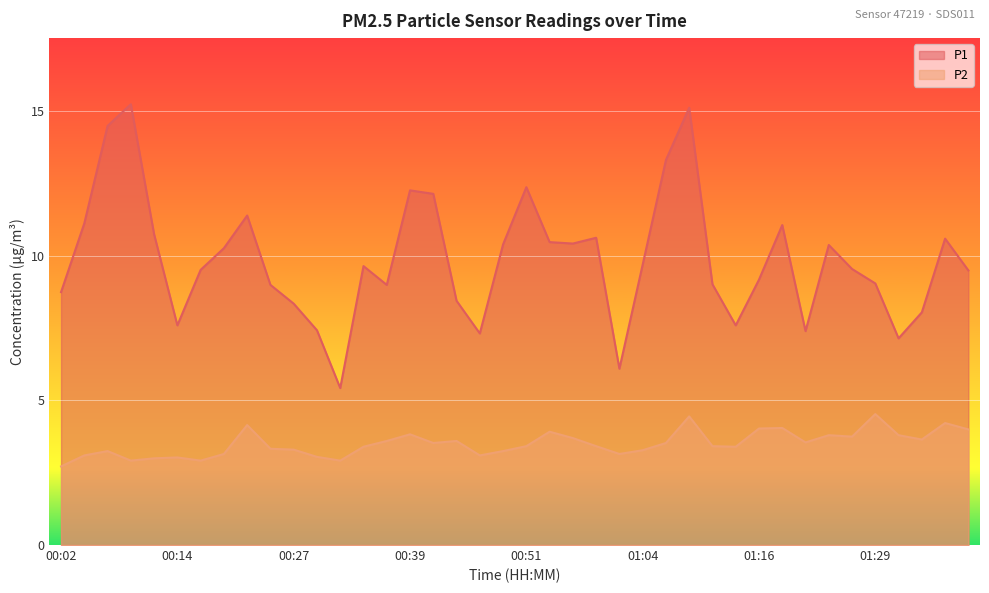

List the labels in order of P1 value, largest first.

00:09, 01:09, 00:07, 01:06, 00:51, 00:39, 00:41, 00:22, 00:04, 01:19, 00:12, 00:59, 01:36, 00:54, 00:56, 00:49, 01:24, 00:19, 01:04, 00:34, 01:26, 00:17, 01:39, 01:16, 01:29, 01:11, 00:24, 00:37, 00:02, 00:44, 00:27, 01:34, 00:14, 01:14, 00:29, 01:21, 00:46, 01:31, 01:01, 00:32